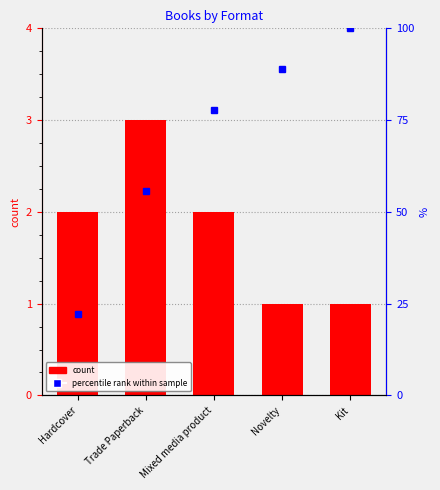

List the series in order of their overall mean, lowest first.

Count, percentile rank within sample